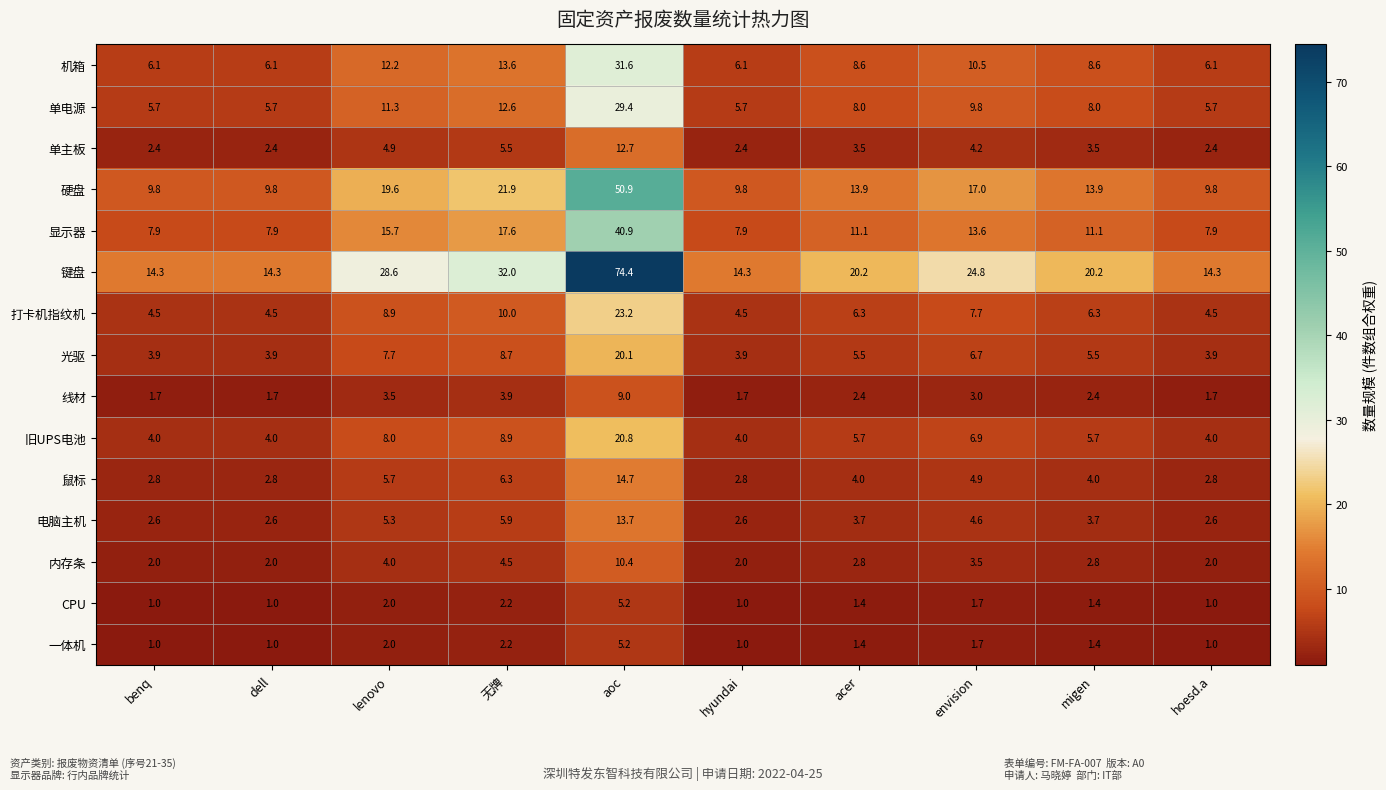

Is it true that 电脑主机 equals 4.8 at aoc?

False